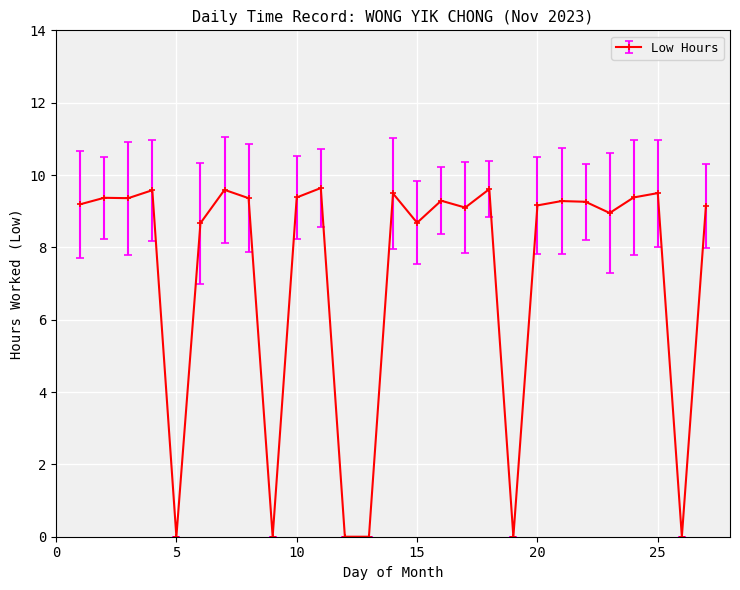

What is the sum of all values?

195.0